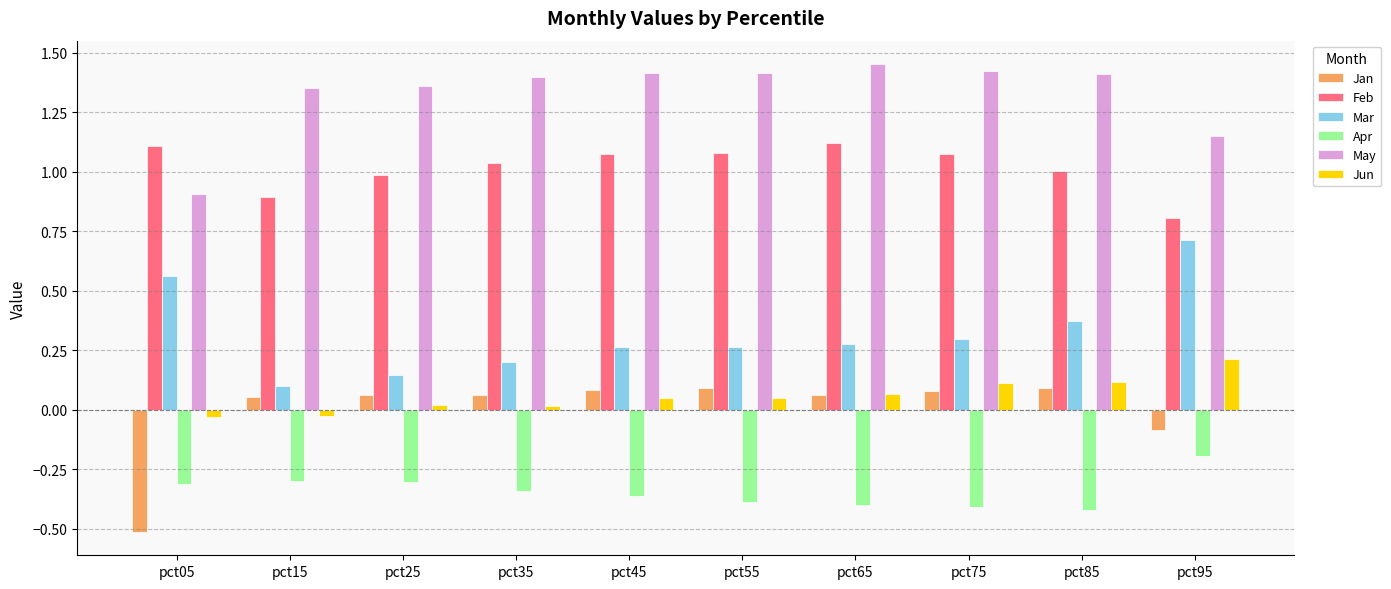

What is the sum of all Feb values?

10.2